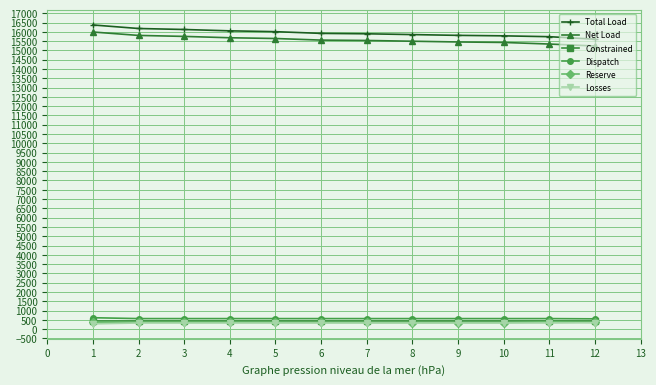

How many data points does each series have?

12